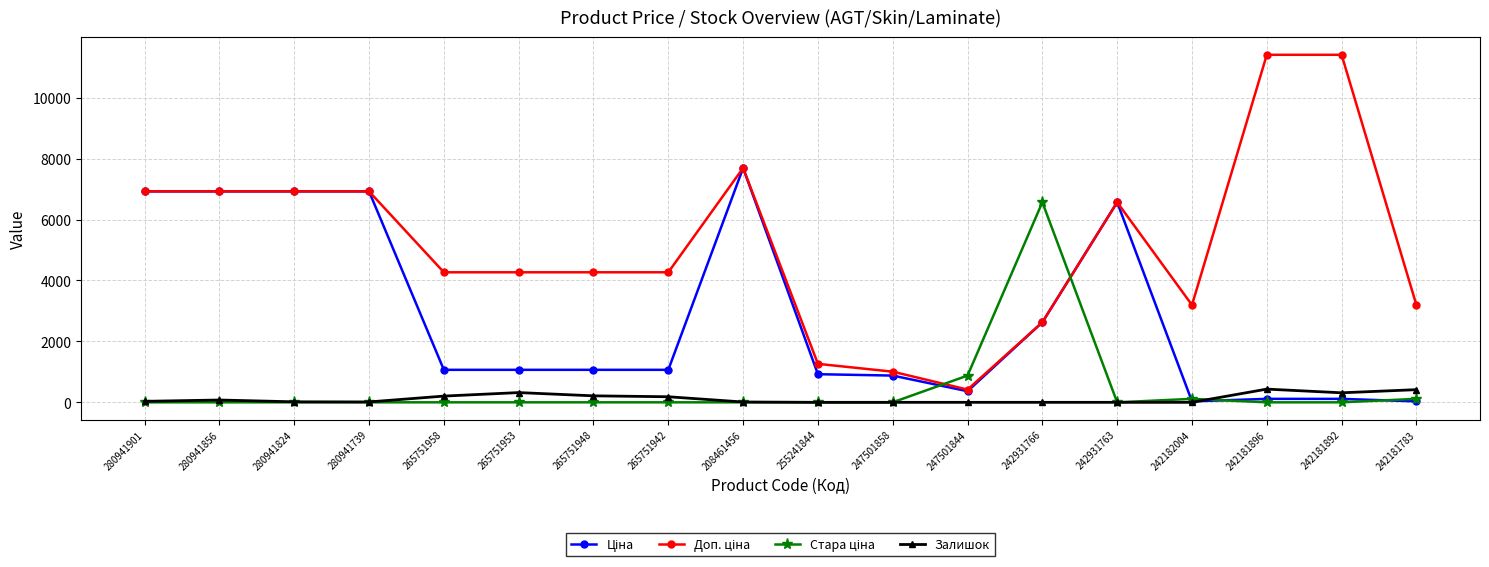

What is the total value across all series at 242931763?

13137.5